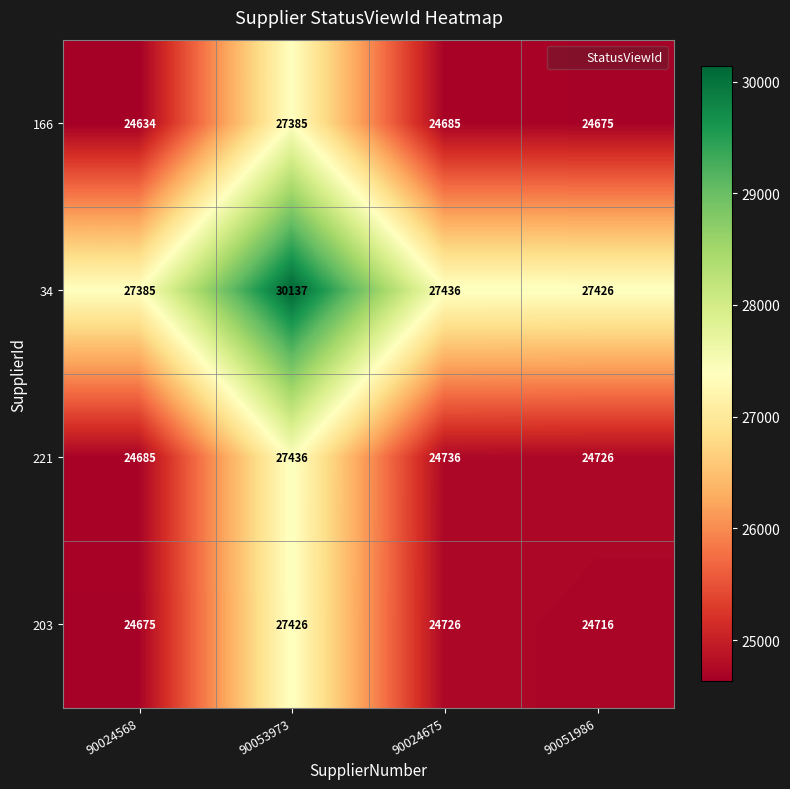

How many distinct data groups are displayed?

4